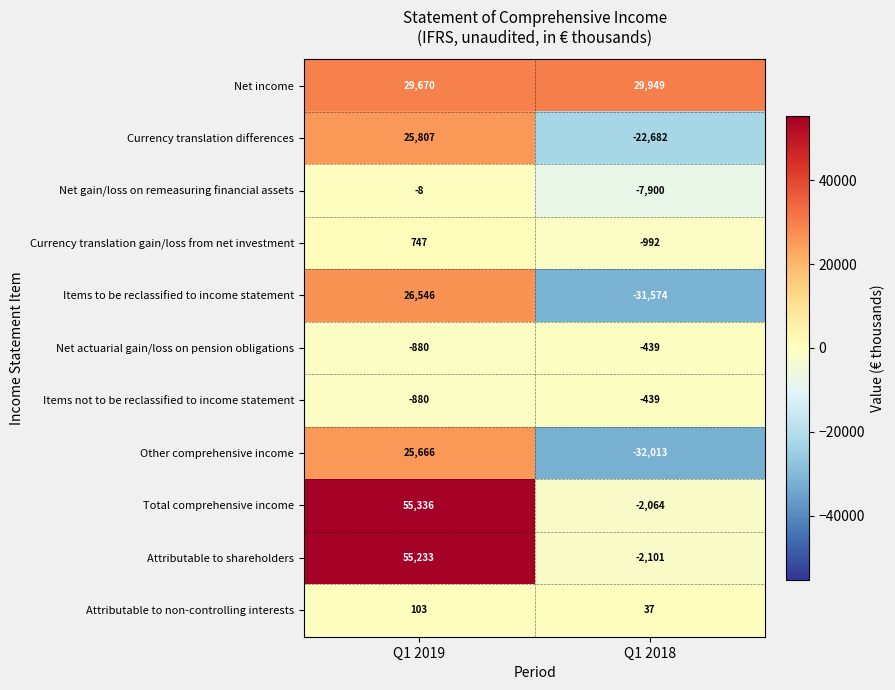

The Currency translation gain/loss from net investment series shows 1302 at Q1 2019. True or false?

False